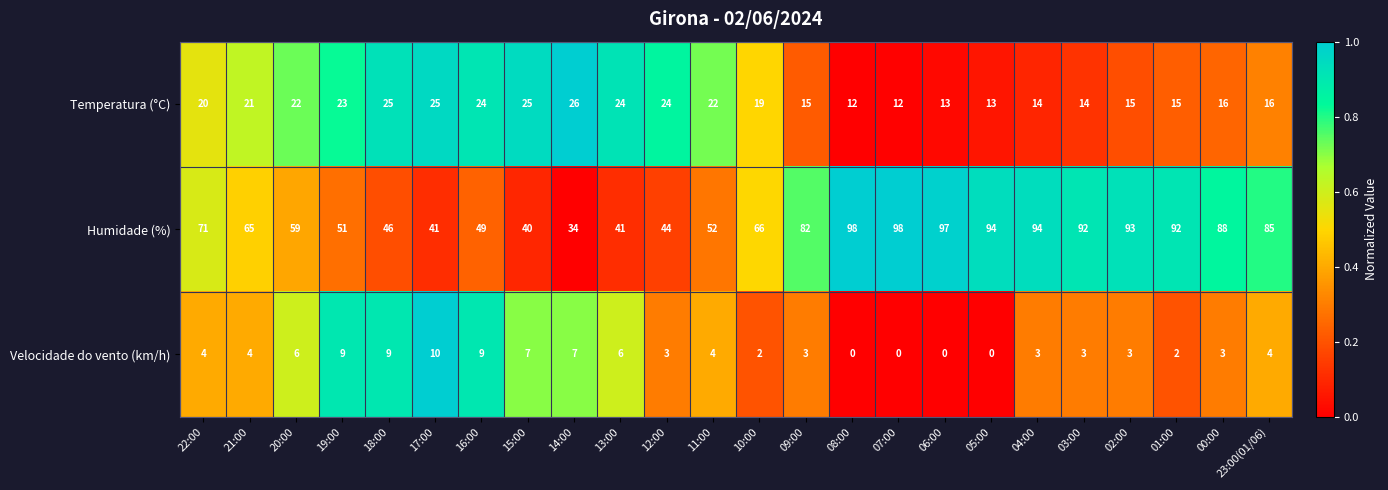

The Velocidade do vento (km/h) series shows 2 at 16:00. True or false?

False